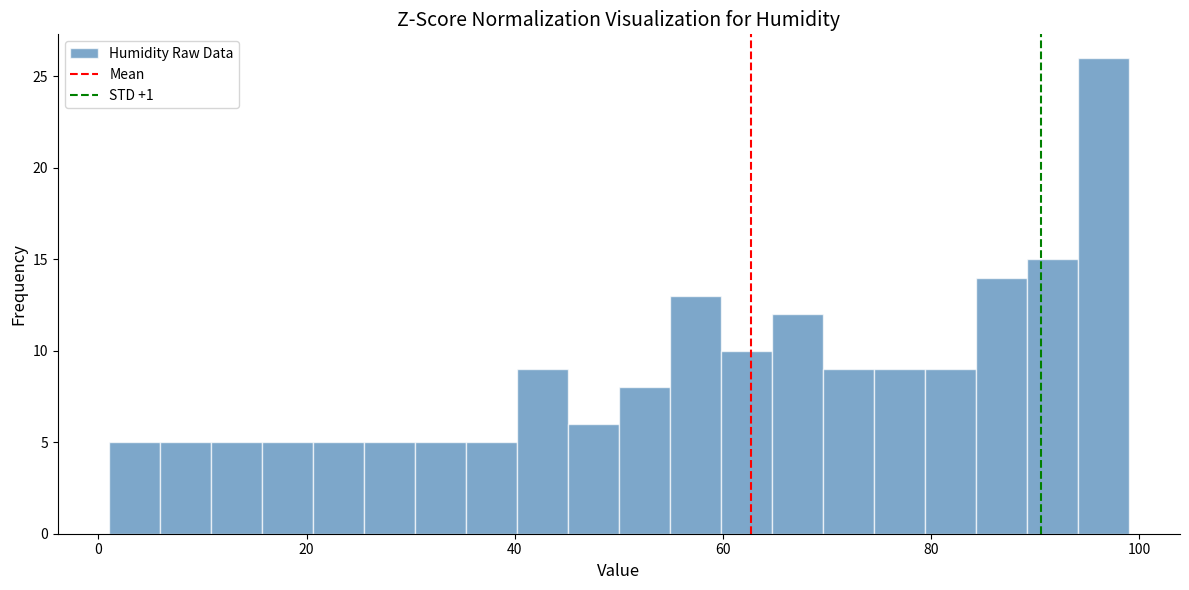

Read against the x-axis, roughly where is the centre of the tallest bar?

96